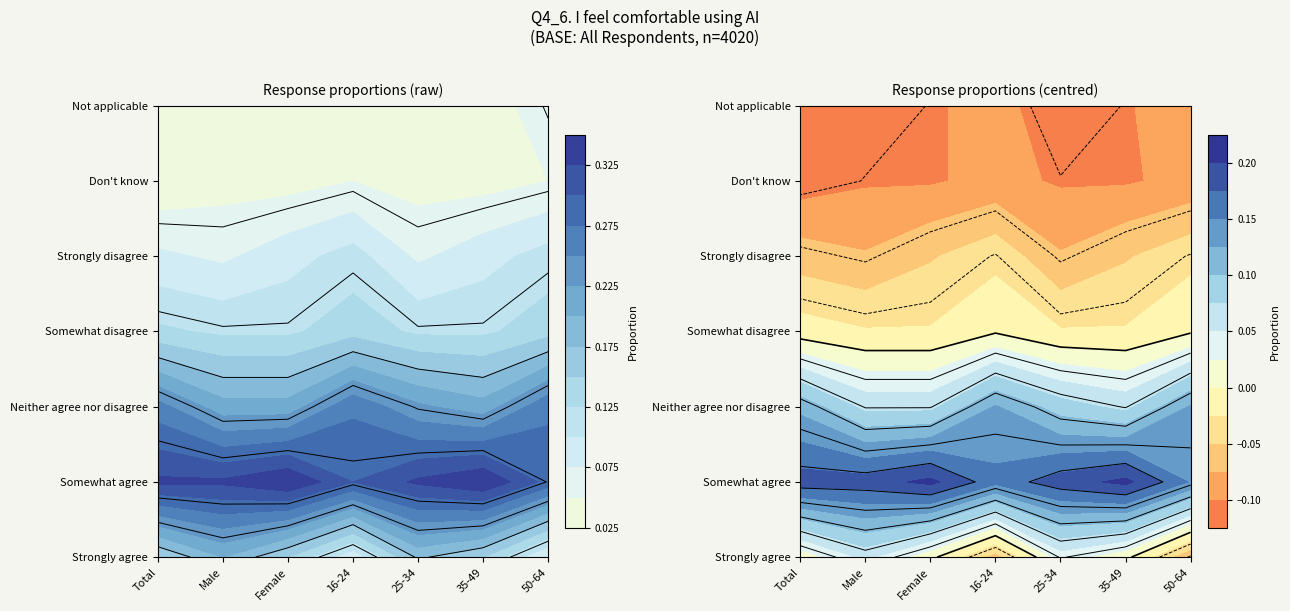

What is the total value across all series at Male?

1.0